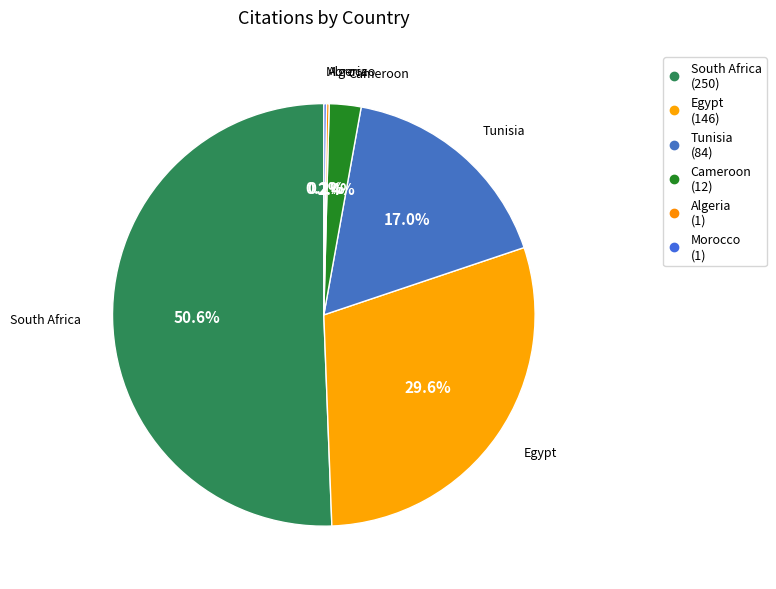

The Egypt slice represents 30% of the pie. True or false?

True